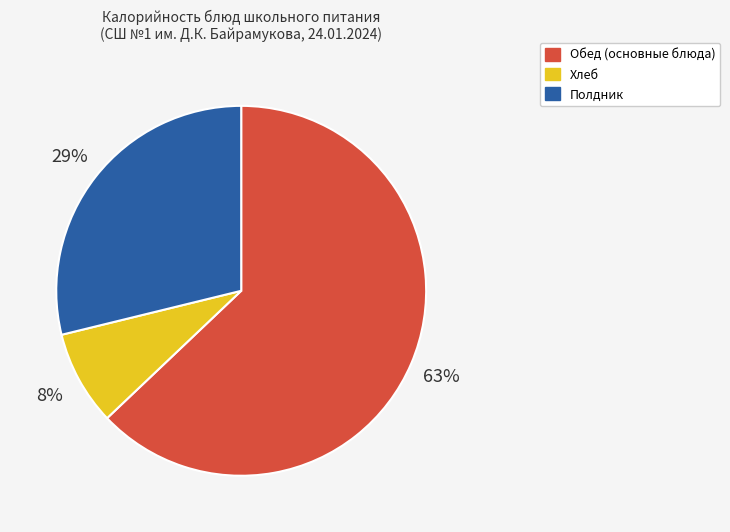

Does any single category account for the majority?

Yes